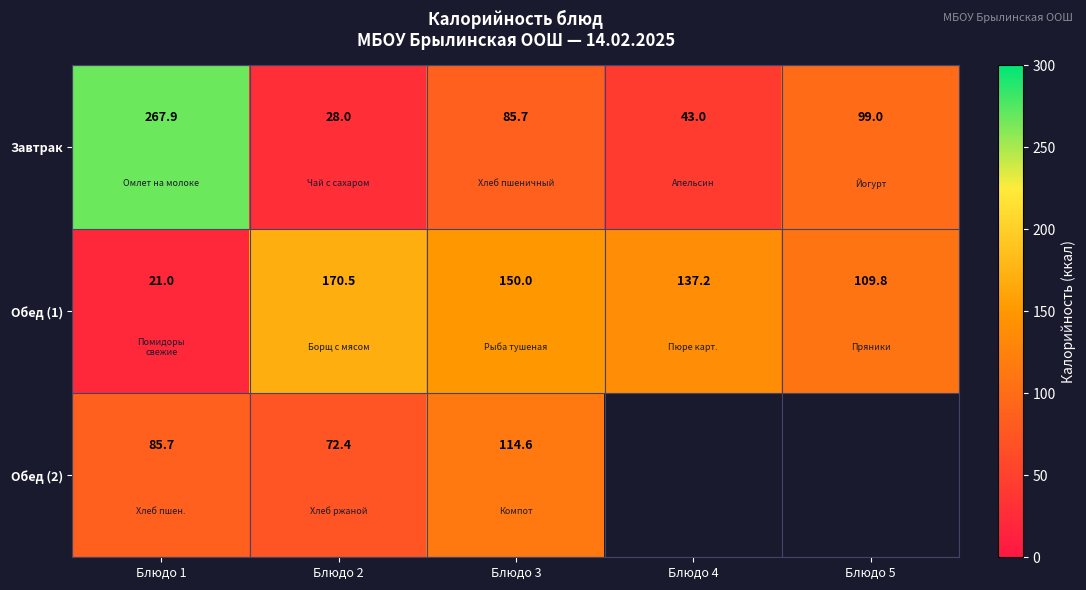

How many data points in Завтрак are above 85?

3